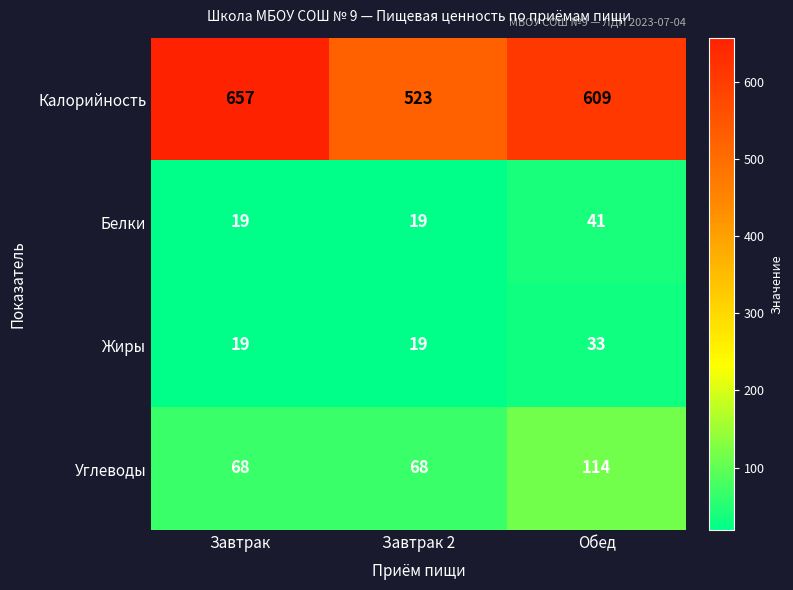

Is it true that Белки equals 8 at Завтрак 2?

False